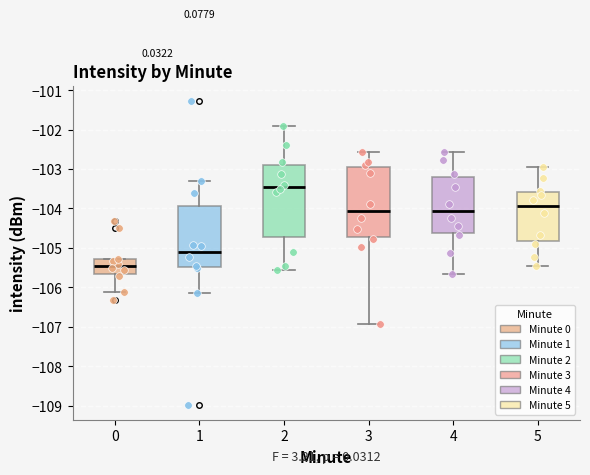

Which box has the lowest median line?

0